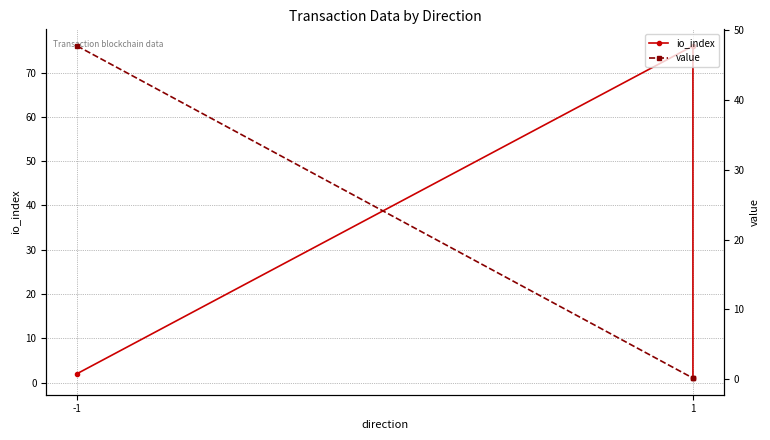

What is the minimum value shown in the chart?

0.2